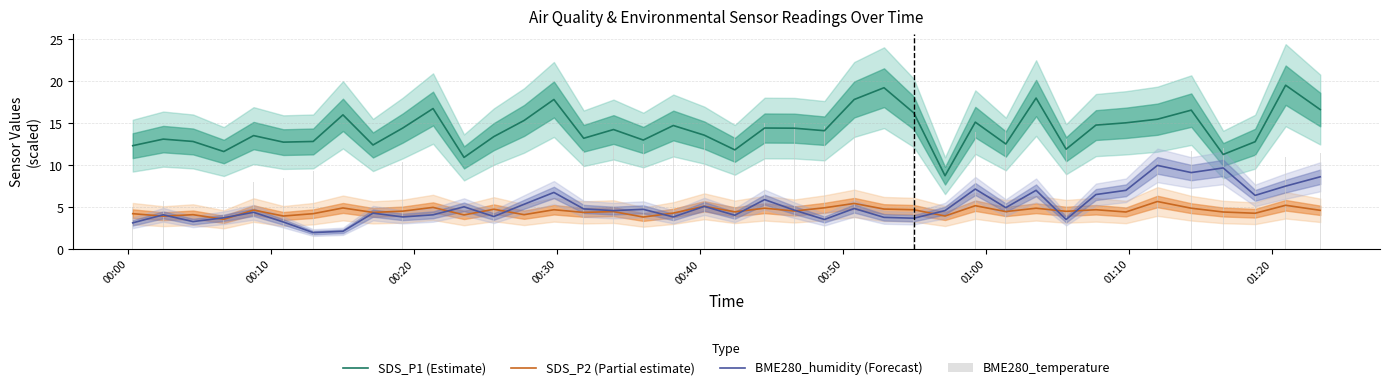

How many data points in SDS_P2 (Partial estimate) are above 4?

35